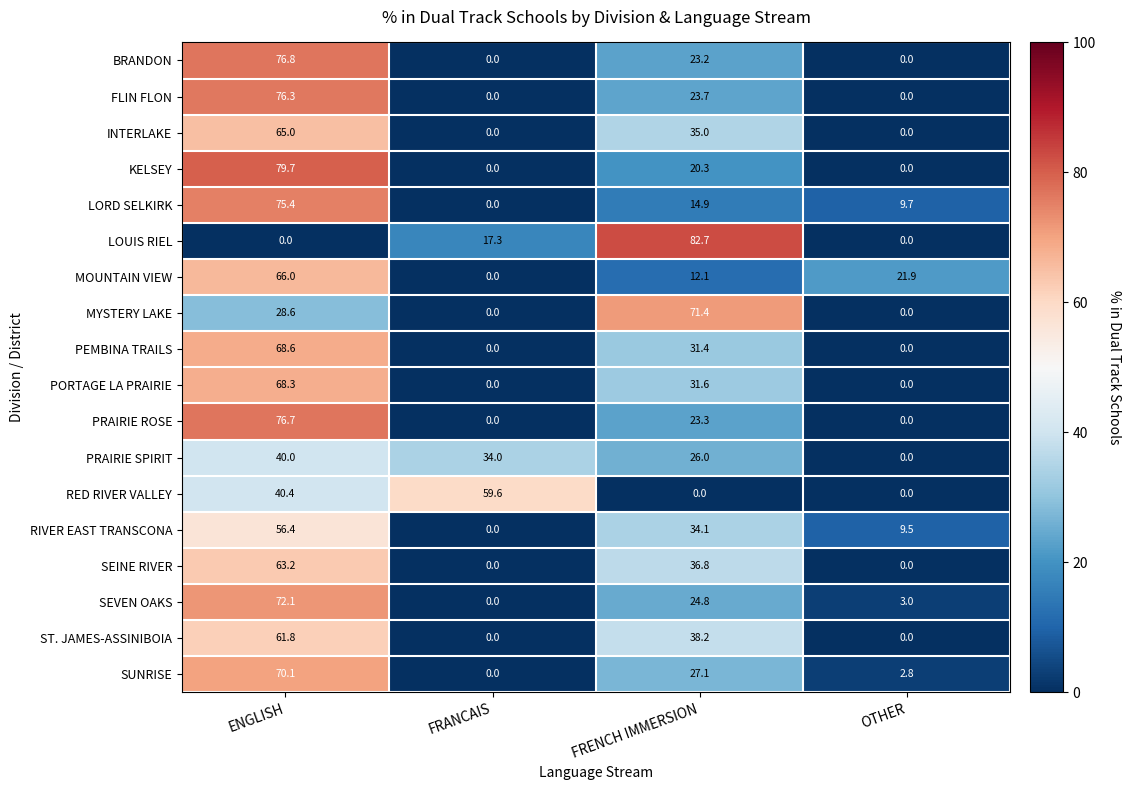

List the series in order of their peak value, lowest first.

PRAIRIE SPIRIT, RIVER EAST TRANSCONA, RED RIVER VALLEY, ST. JAMES-ASSINIBOIA, SEINE RIVER, INTERLAKE, MOUNTAIN VIEW, PORTAGE LA PRAIRIE, PEMBINA TRAILS, SUNRISE, MYSTERY LAKE, SEVEN OAKS, LORD SELKIRK, FLIN FLON, PRAIRIE ROSE, BRANDON, KELSEY, LOUIS RIEL